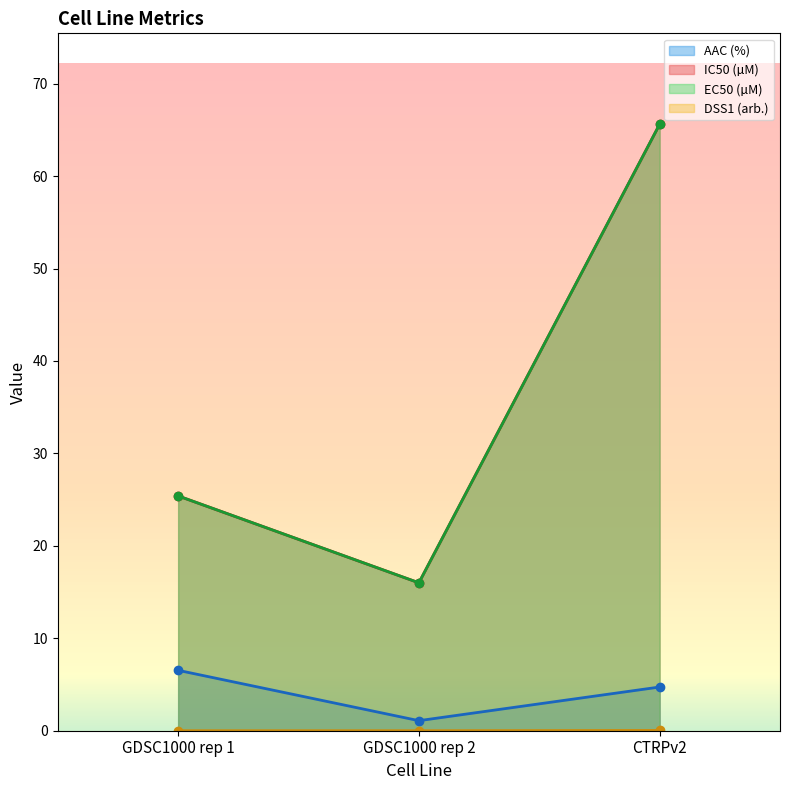

List the series in order of their peak value, lowest first.

DSS1 (arb.), AAC (%), IC50 (µM), EC50 (µM)